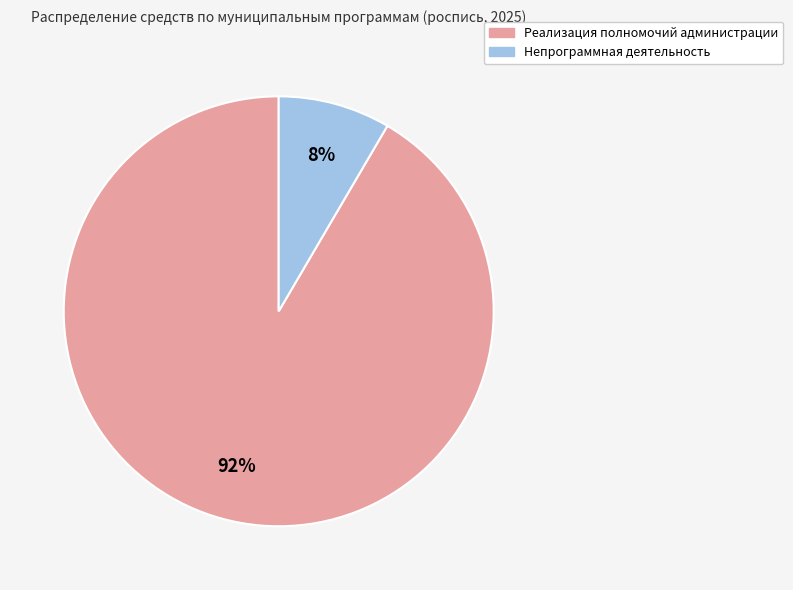

Is there a majority slice in this chart?

Yes